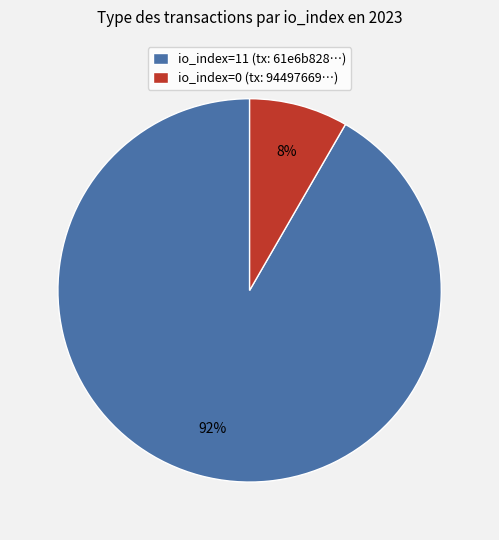

Which category has the biggest portion of the pie?

io_index=11